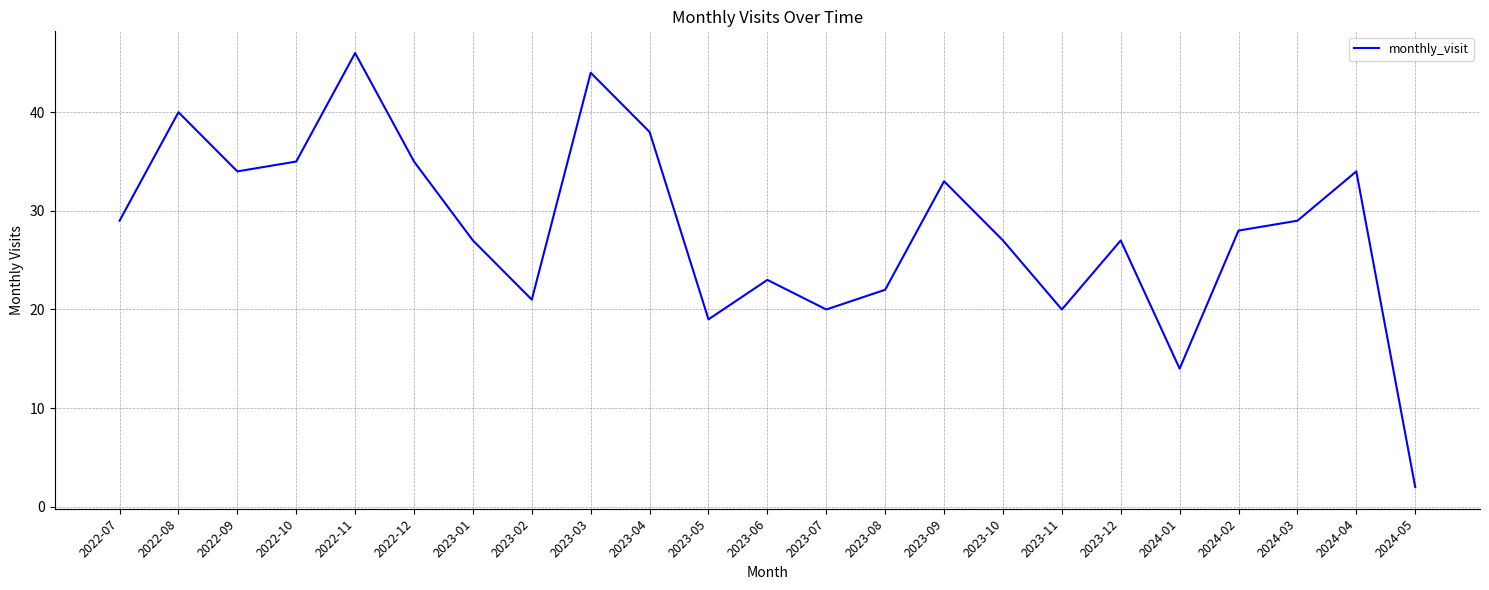

Where is the data nearest to the value 24?

2023-06